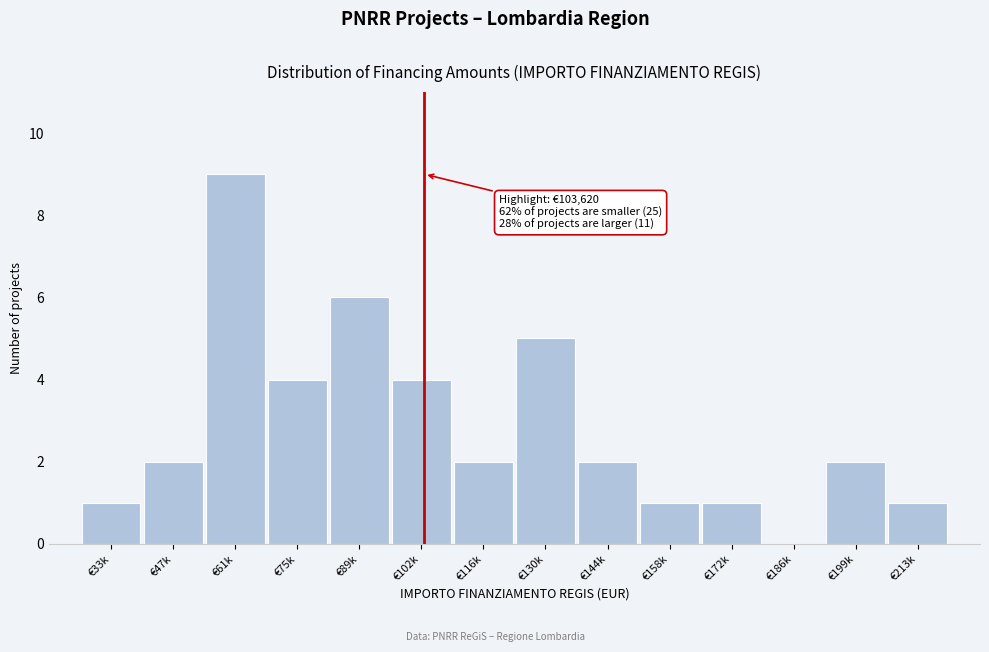

Reading left to right, extract all data points from this chart.

€33k=1	€47k=2	€61k=9	€75k=4	€89k=6	€102k=4	€116k=2	€130k=5	€144k=2	€158k=1	€172k=1	€186k=0	€199k=2	€213k=1